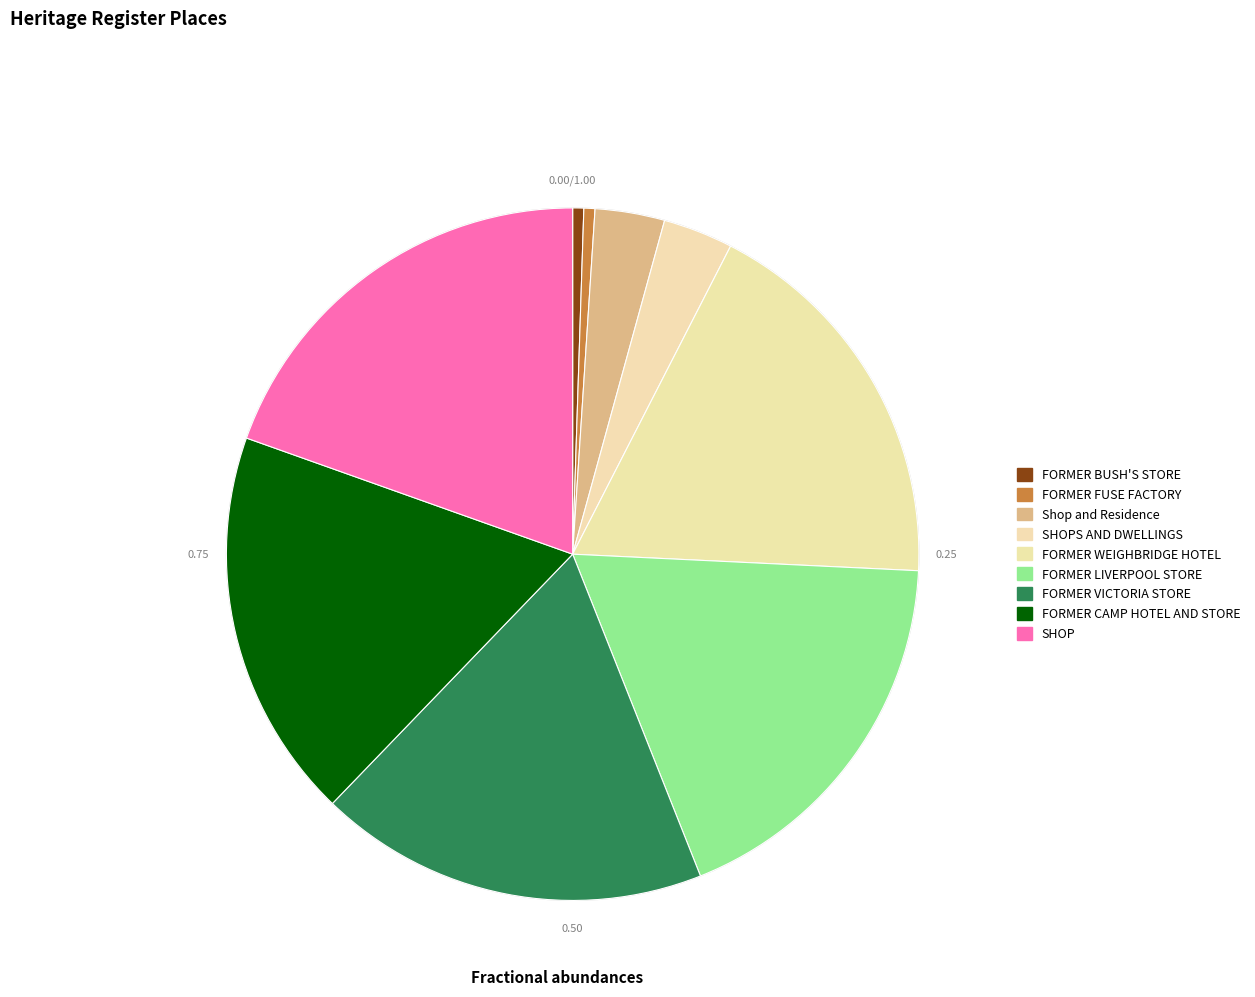

How many segments does this pie chart have?

9